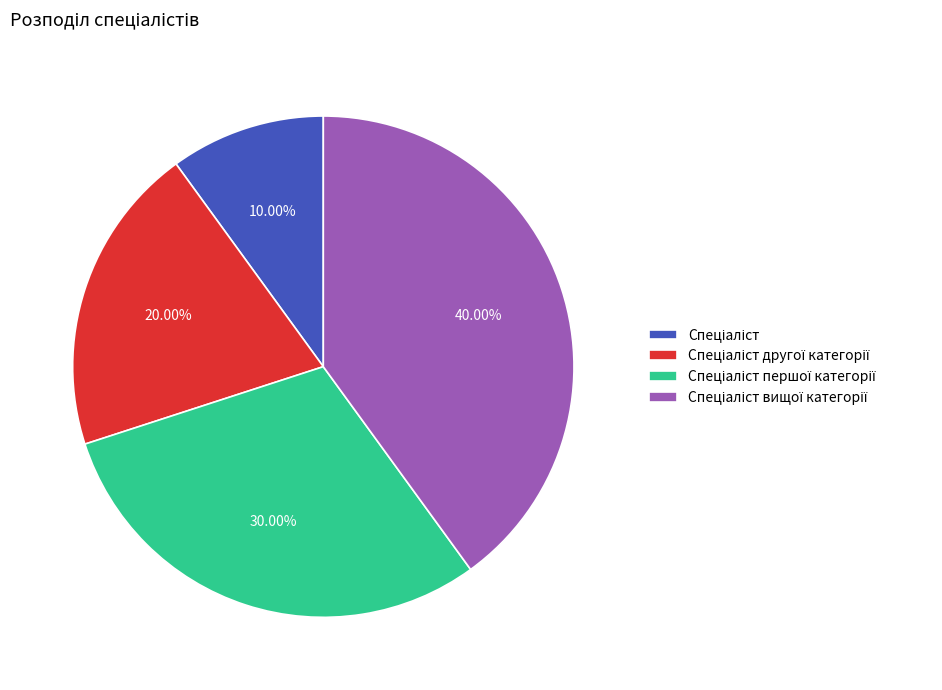

Does any single category account for the majority?

No